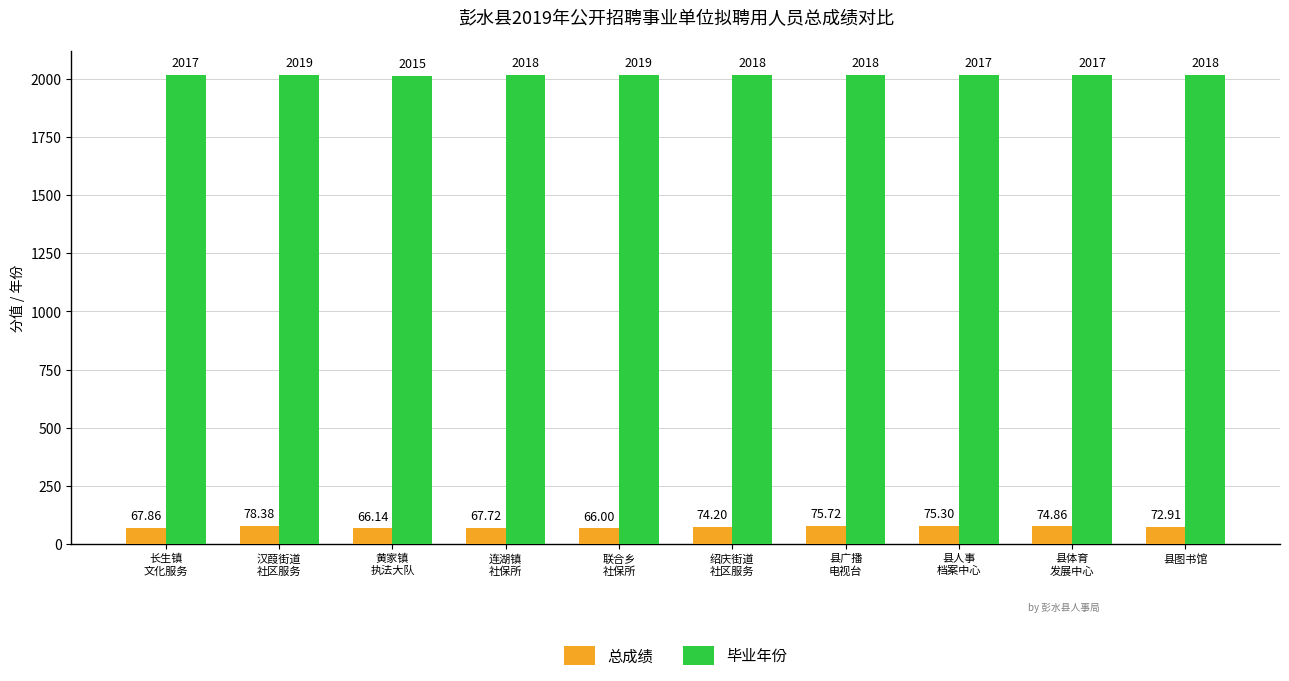

How many categories are shown in the chart?

10